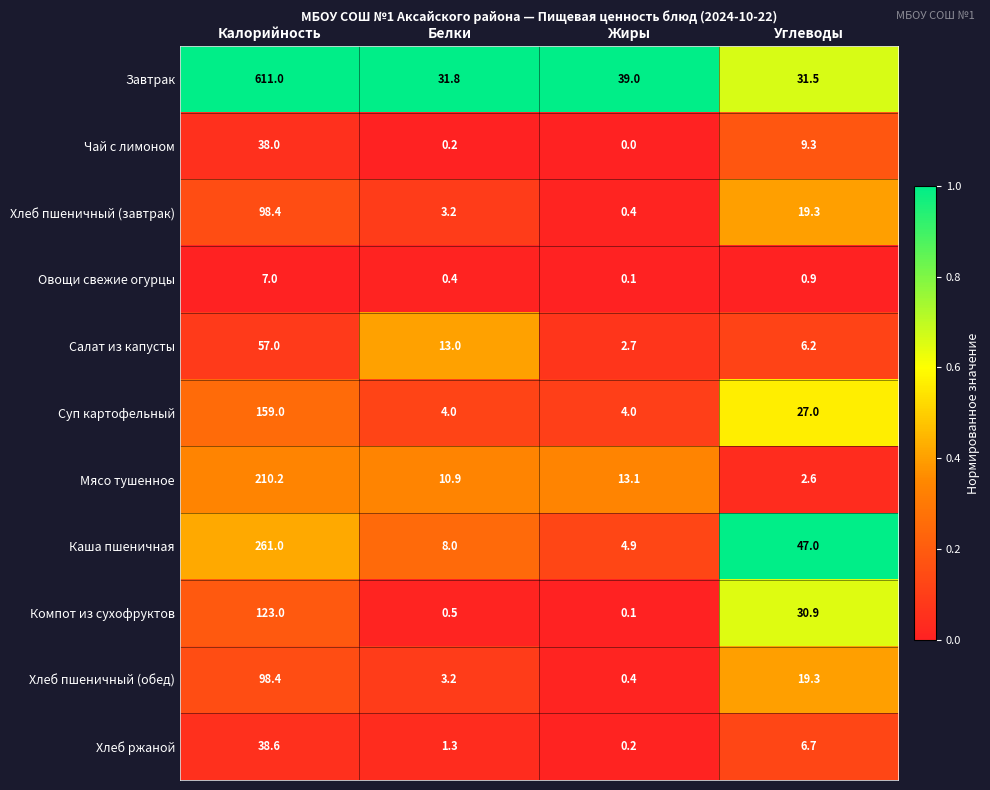

What is the difference between the highest and lowest values at Углеводы?

46.1